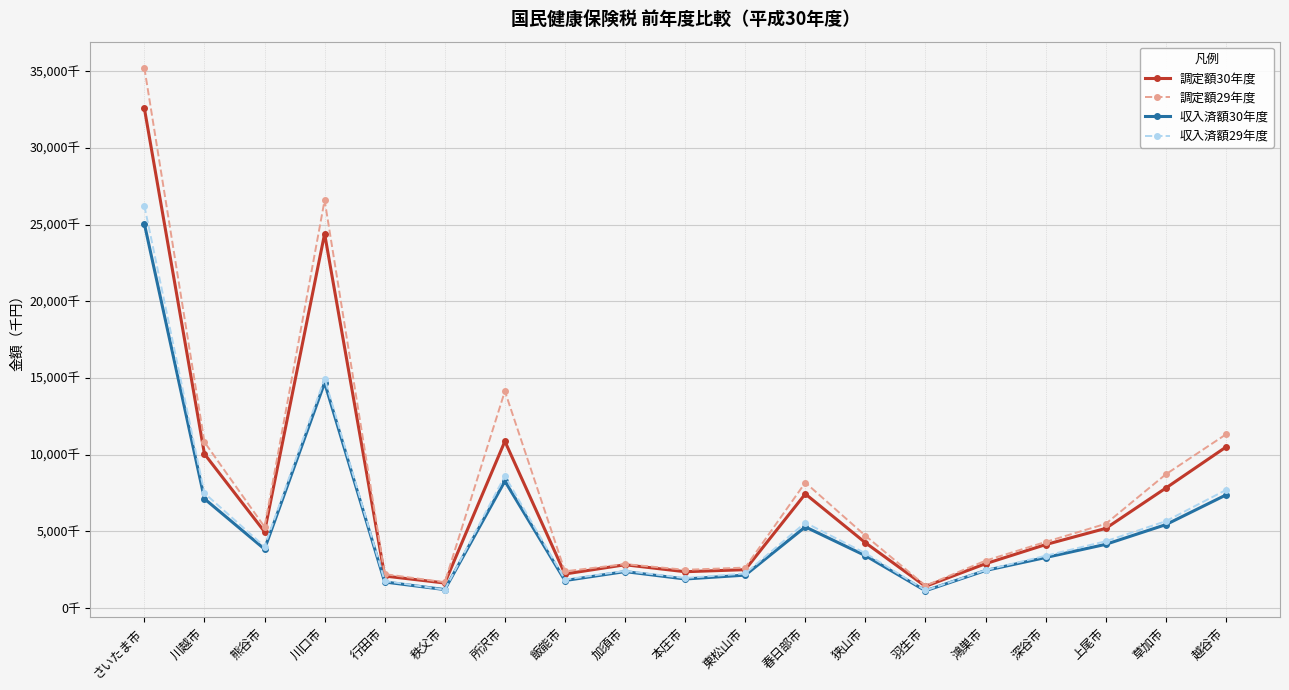

Where is the first local maximum for 調定額30年度?

川口市